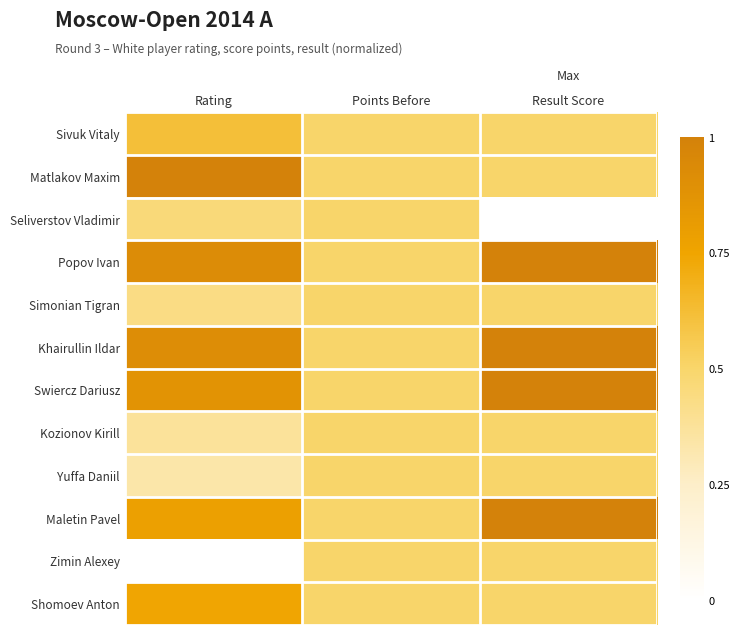

At which category does the chart reach its peak across all series?

Rating